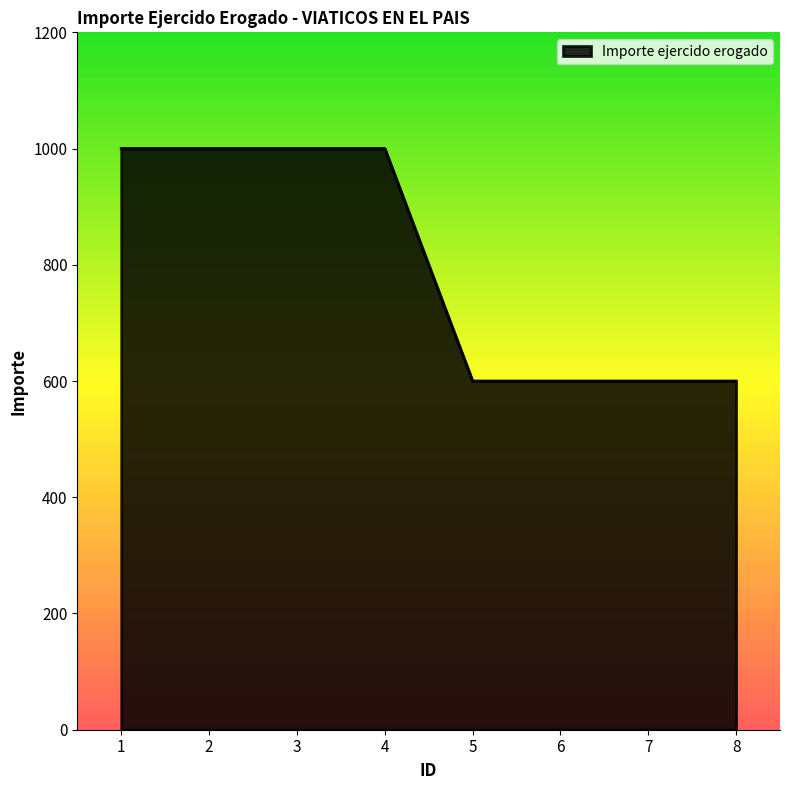

What is the maximum value shown in the chart?

1000